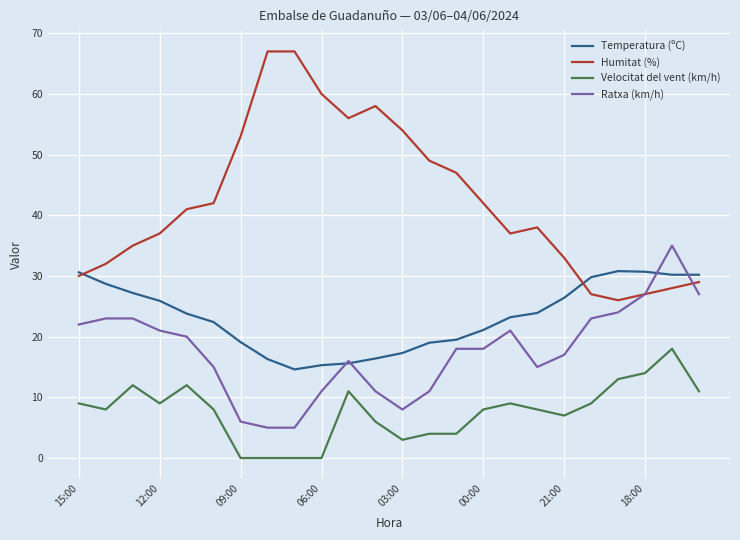

True or false: Velocitat del vent (km/h) and Humitat (%) intersect in this chart.

False